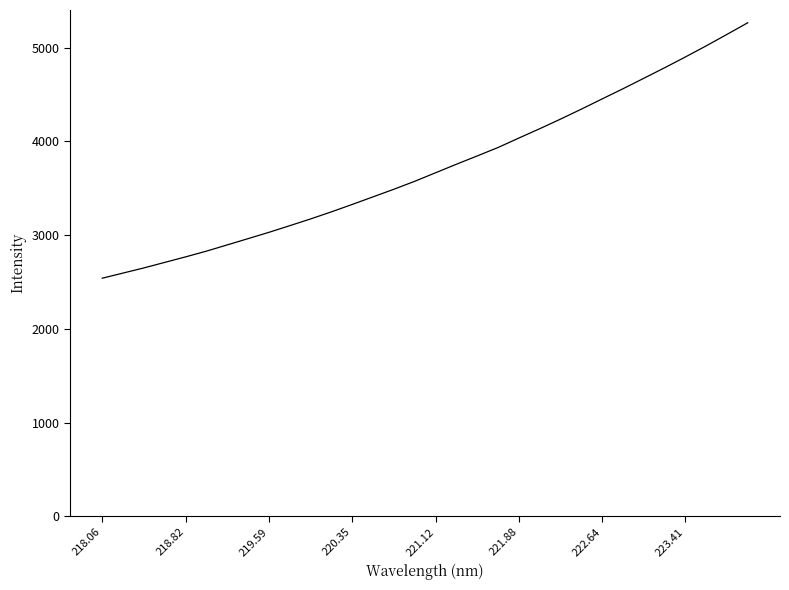

Reading right to left, transcribe all the data shown in this chart.

5265.8	5141.6	5019.1	4900.7	4785.4	4673.1	4561.5	4453.2	4344.0	4237.9	4135.3	4035.9	3935.1	3845.2	3756.4	3665.6	3574.8	3490.0	3408.8	3327.8	3248.7	3173.1	3101.0	3030.1	2962.8	2895.9	2829.3	2768.1	2709.2	2650.4	2595.3	2540.4